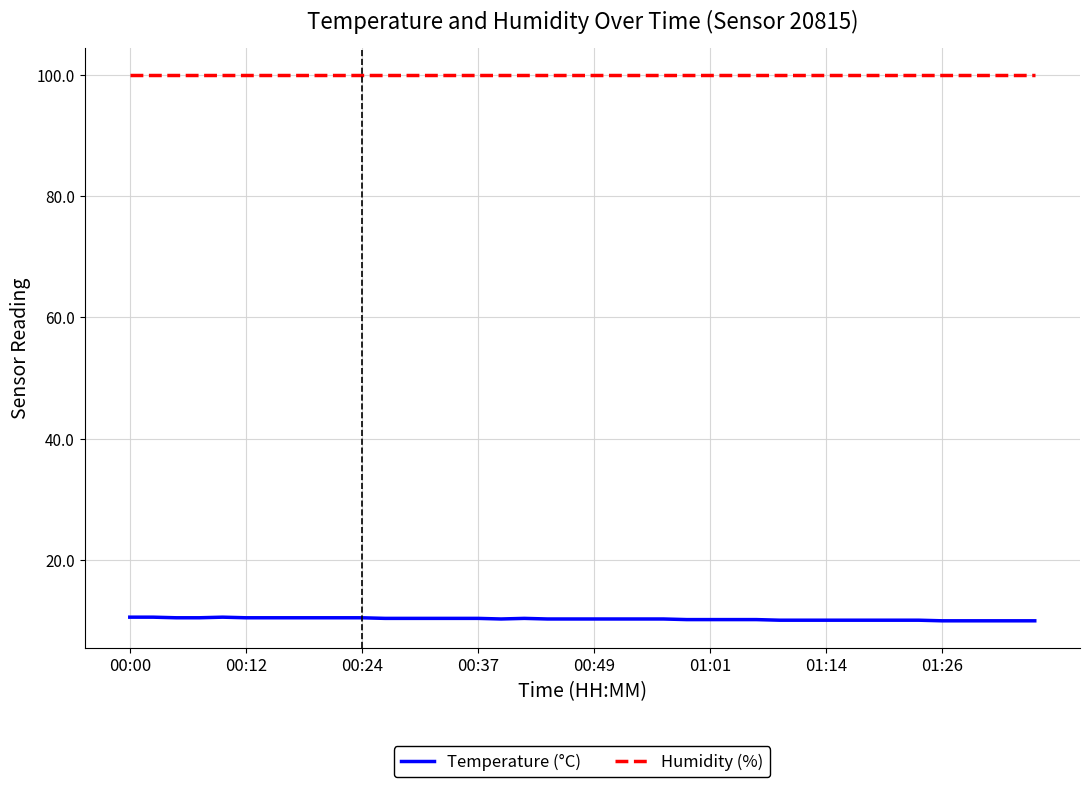

At how many categories does at least one series exceed 91?

40